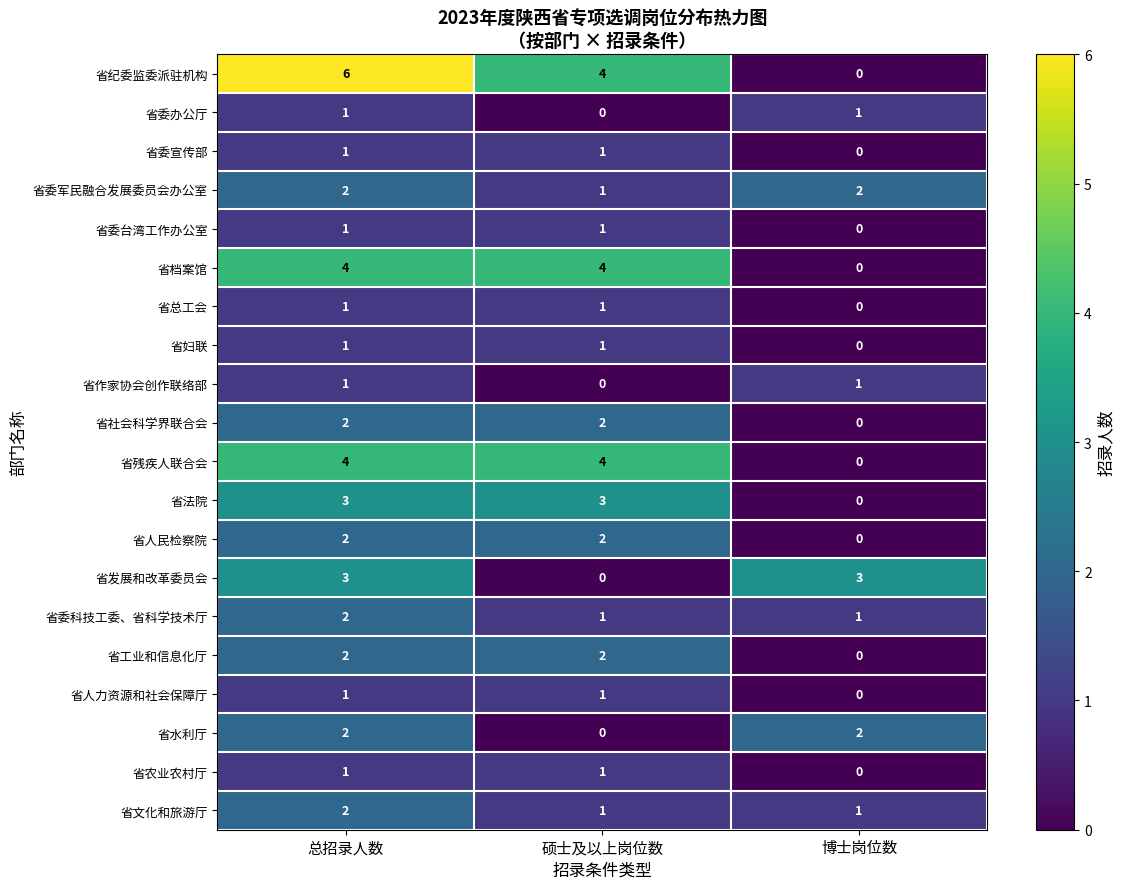

At which category is the sum across all series the highest?

总招录人数